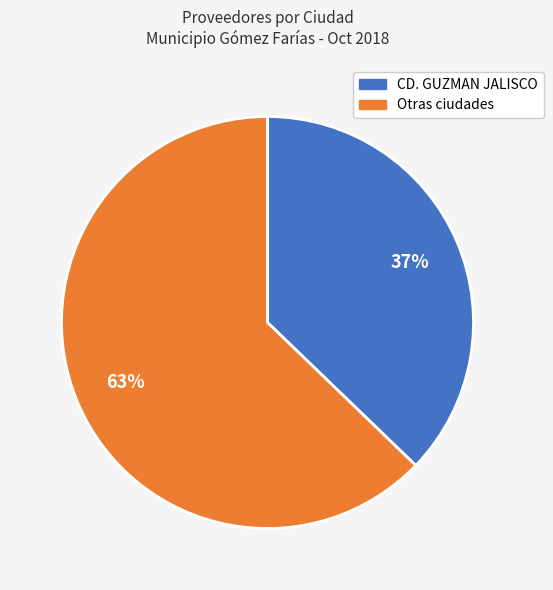

To the nearest percent, what is the average slice percentage?

50%